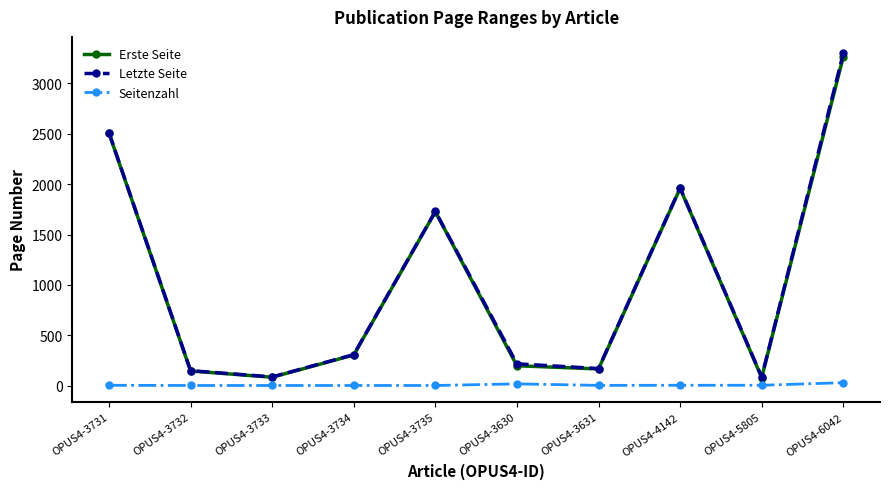

Which series has the widest spread of values?

Letzte Seite